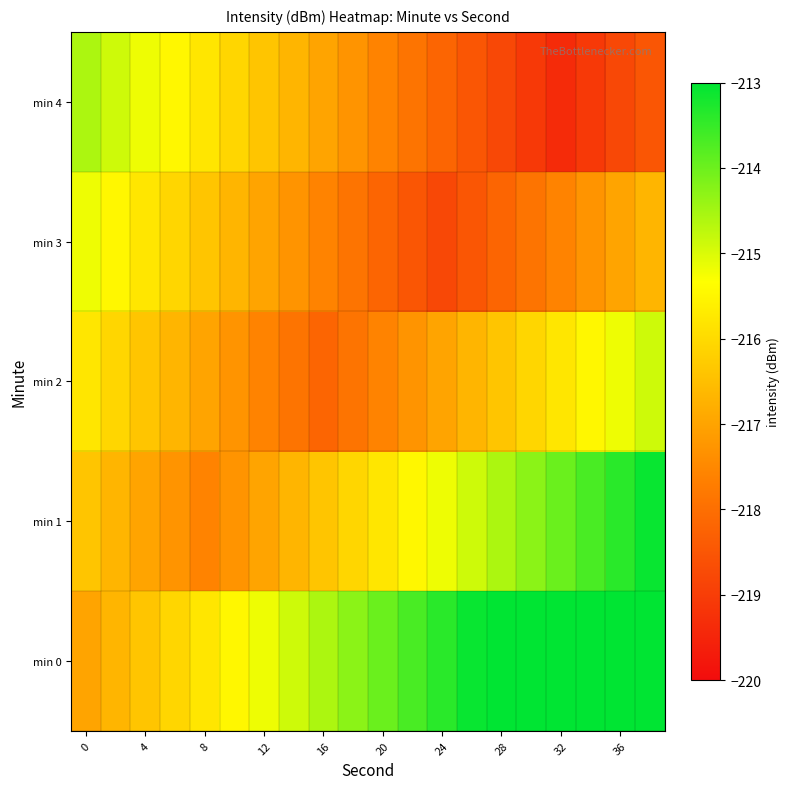

Rank the series by their maximum value, from lowest to highest.

min 3, min 2, min 4, min 1, min 0